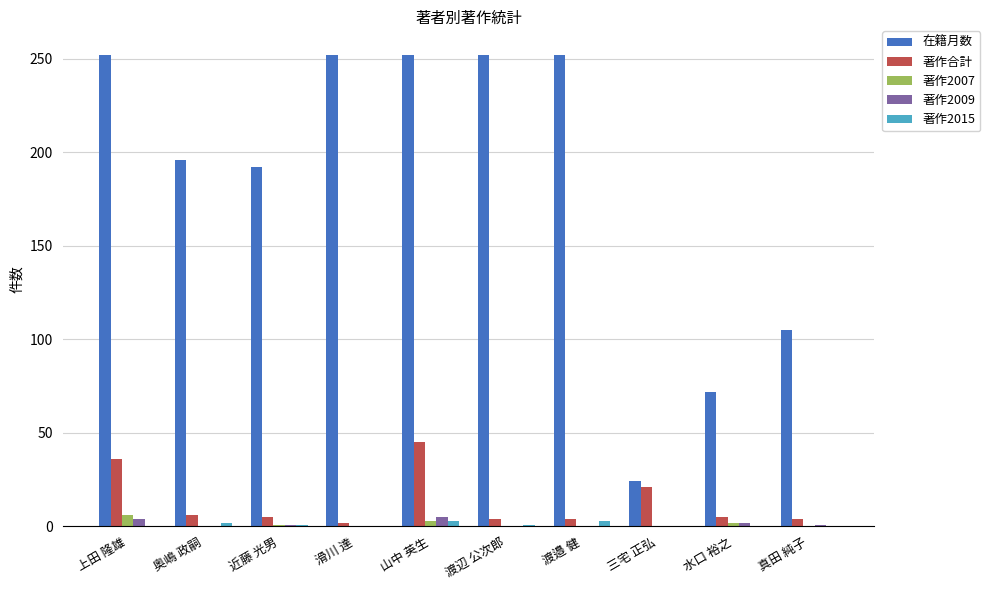

What is the sum of all 在籍月数 values?

1849